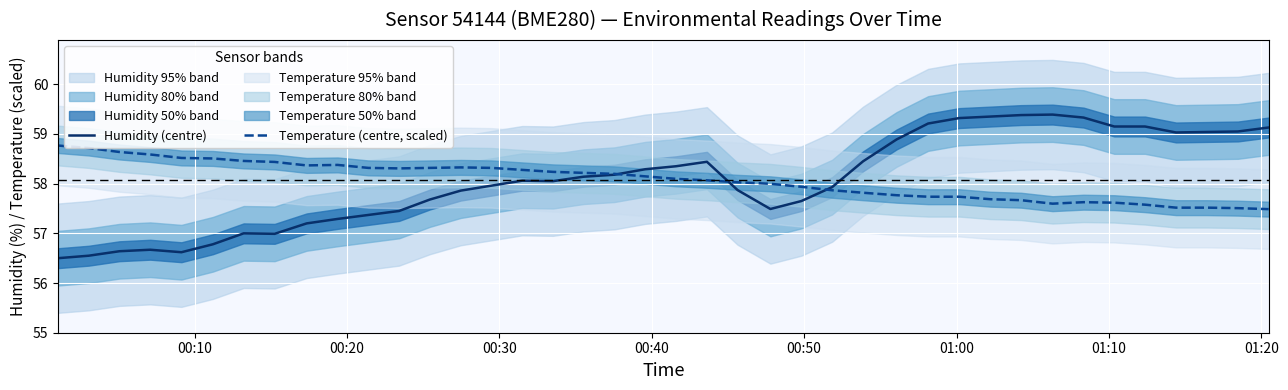

What is the difference between the maximum and minimum values in the Humidity (centre) series?

2.9